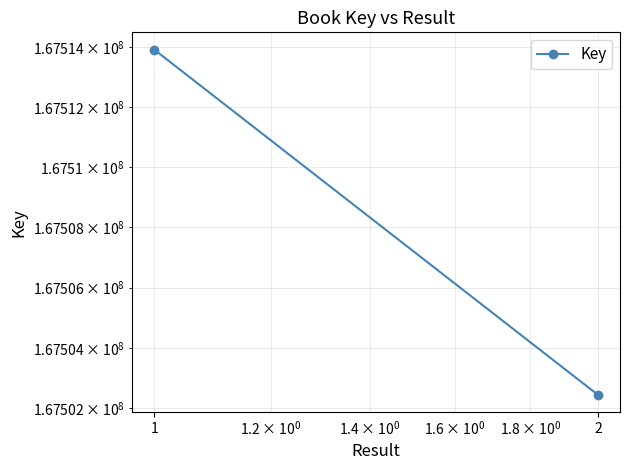

True or false: the data shows 167502439 at 2.

True